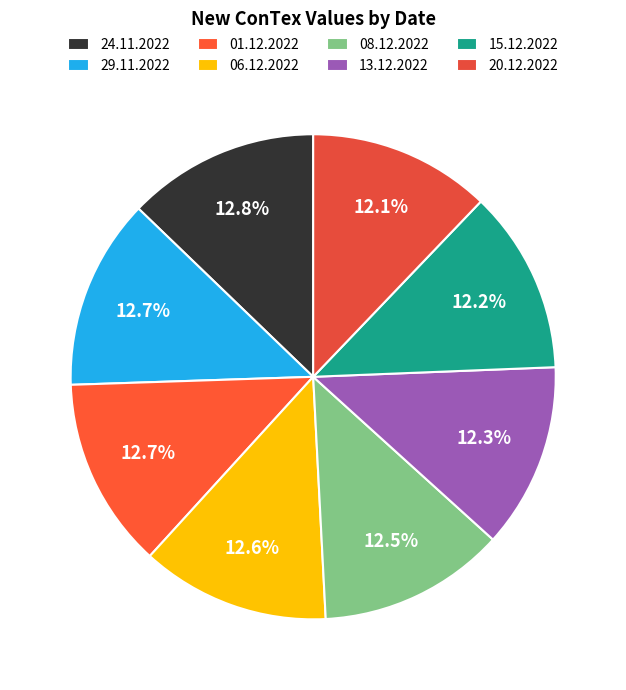

How many slices are in this pie chart?

8